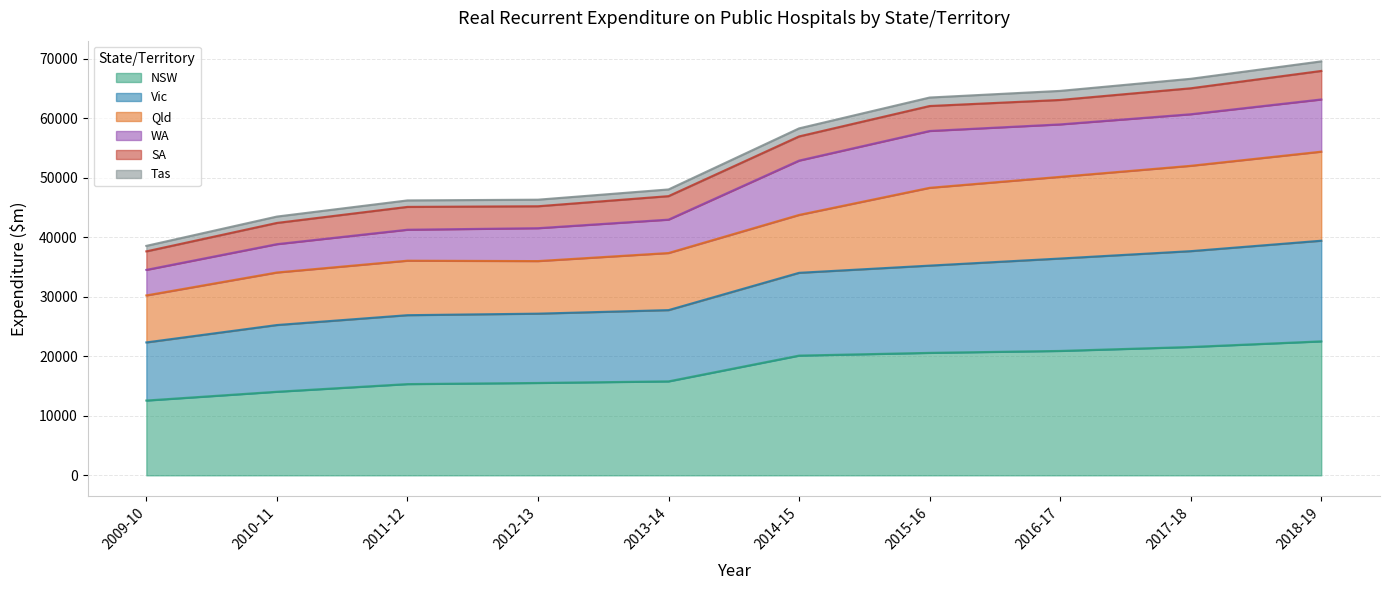

What is the highest value of the NSW series?

22505